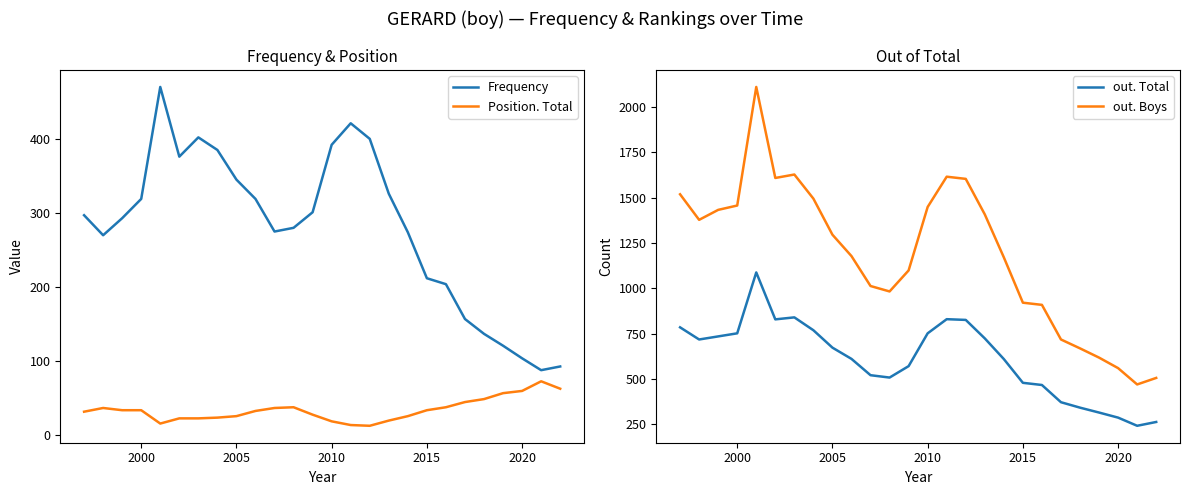

True or false: out. Boys has a value of 920 at 2015.

True